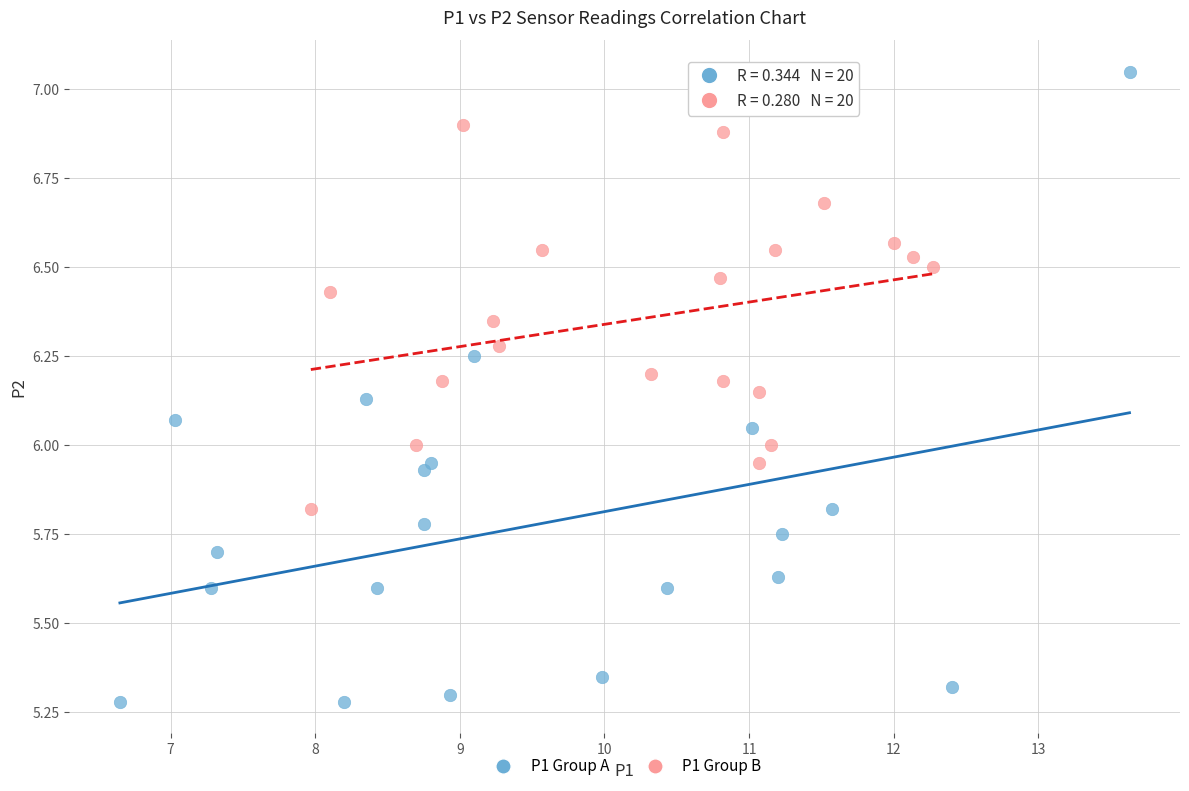

Which series has the largest Y range (max minus min)?

P1 Group A